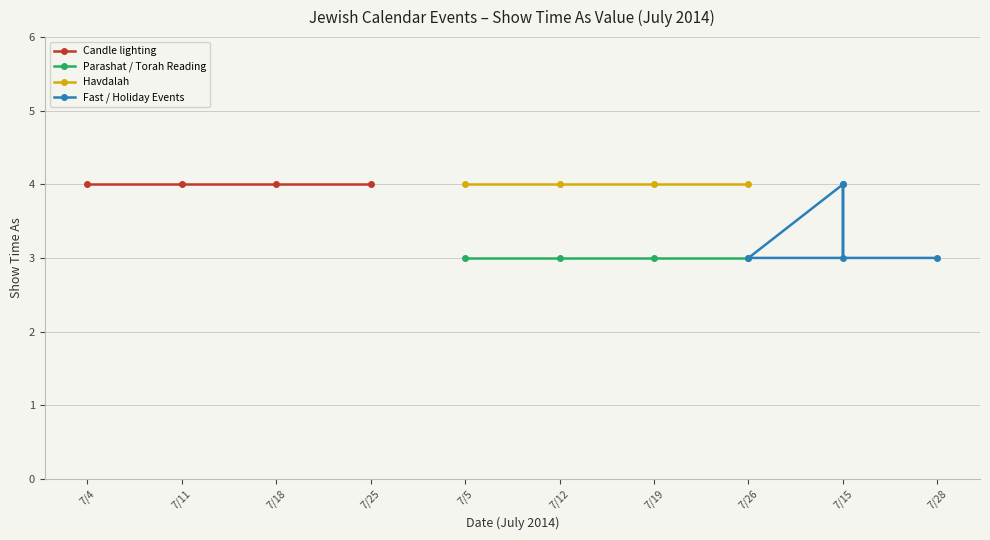

Where is the first local minimum?

7/5